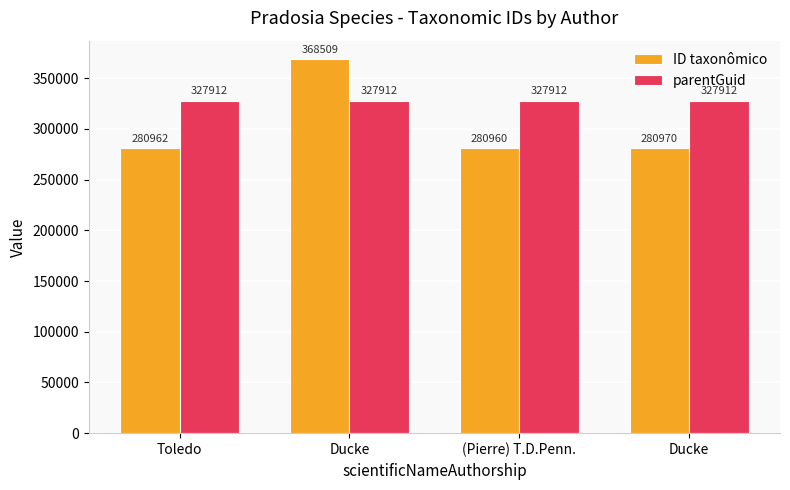

List the series in order of their overall mean, lowest first.

ID taxonômico, parentGuid